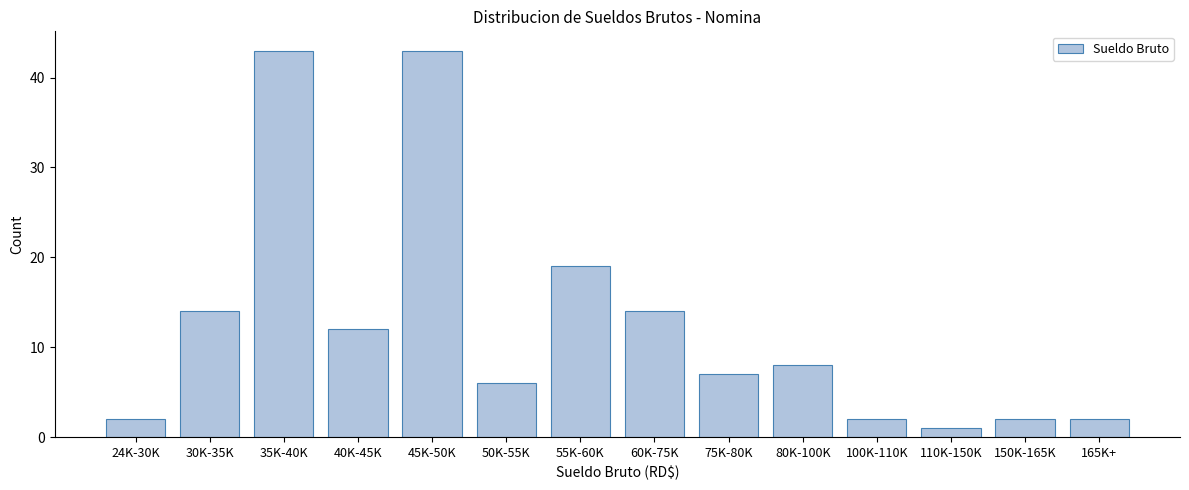

Reading left to right, transcribe all the data shown in this chart.

24K-30K=2	30K-35K=14	35K-40K=43	40K-45K=12	45K-50K=43	50K-55K=6	55K-60K=19	60K-75K=14	75K-80K=7	80K-100K=8	100K-110K=2	110K-150K=1	150K-165K=2	165K+=2